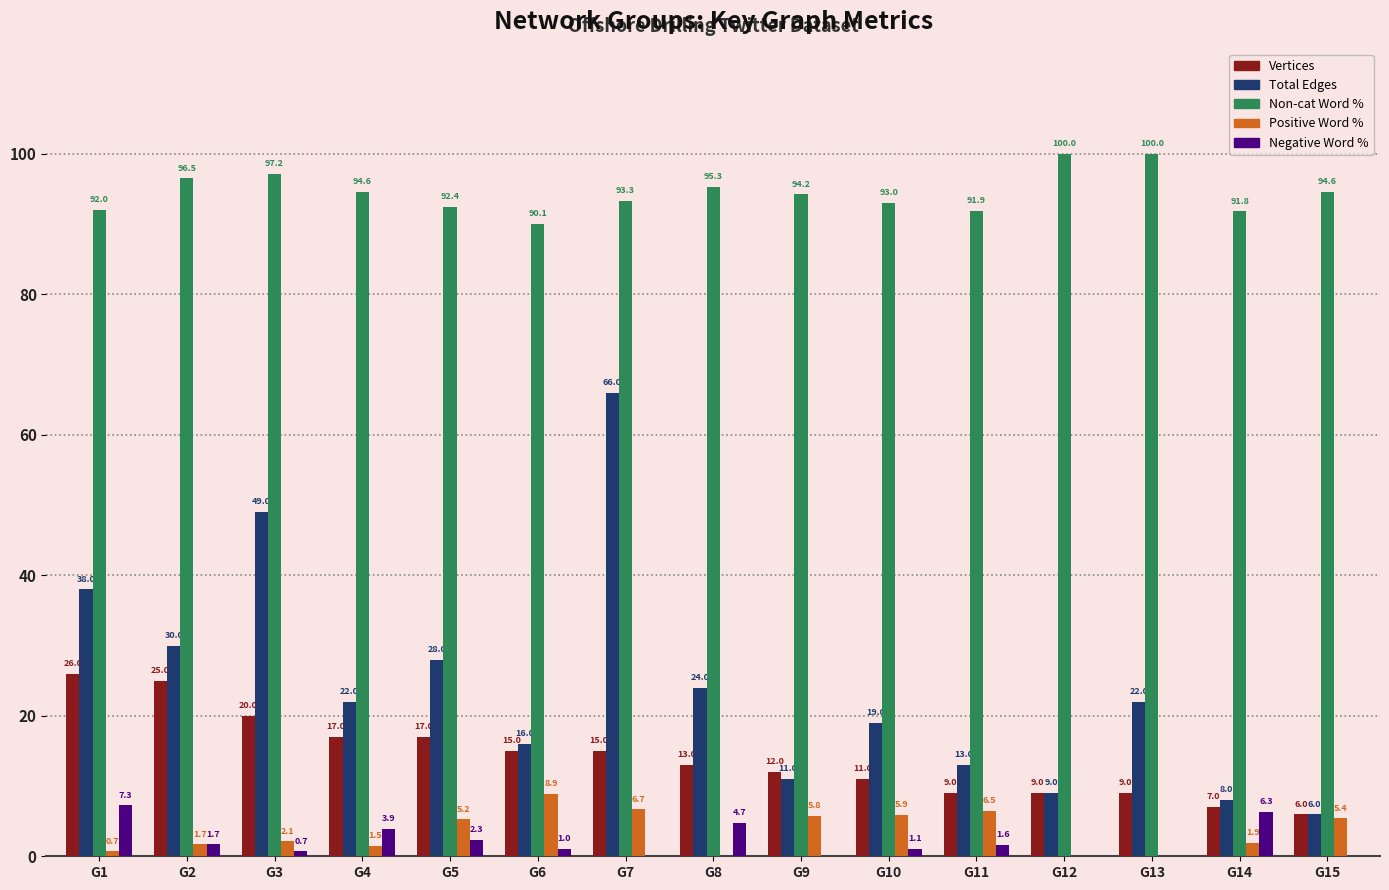

What value does the Non-cat Word % series have at G10?

93.0